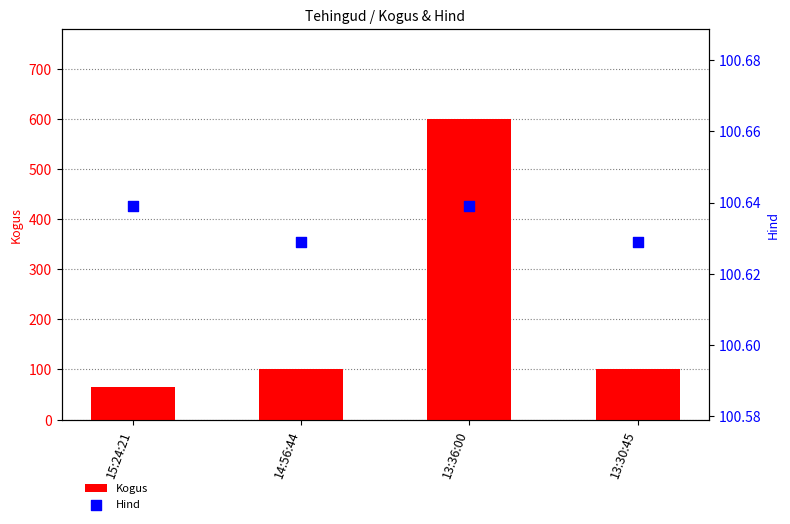

Is the value of Hind at 13:36:00 greater than the value of Kogus at 13:36:00?

No